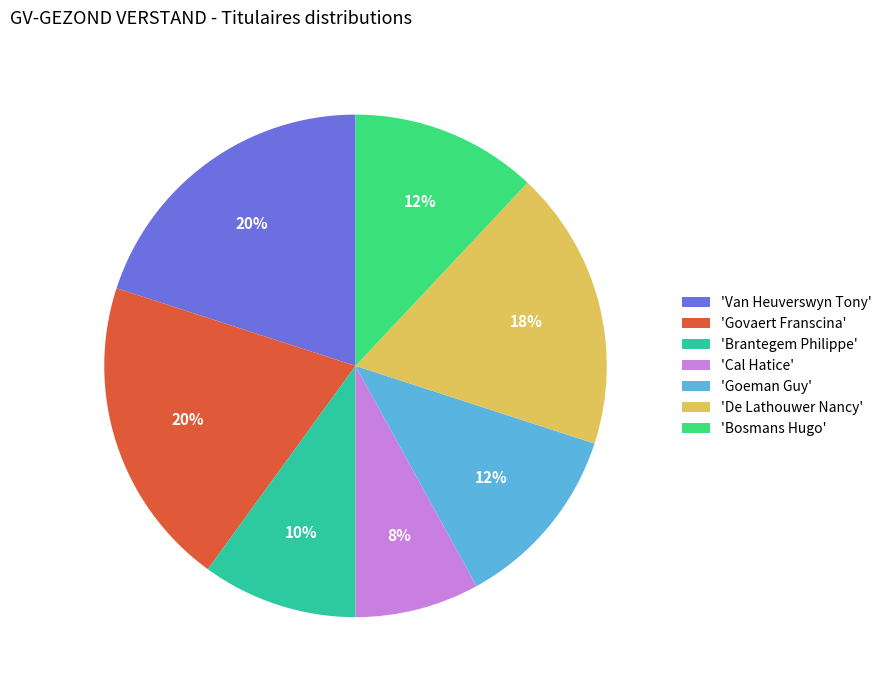

Combined, do 'De Lathouwer Nancy' and 'Brantegem Philippe' account for over 50%?

No